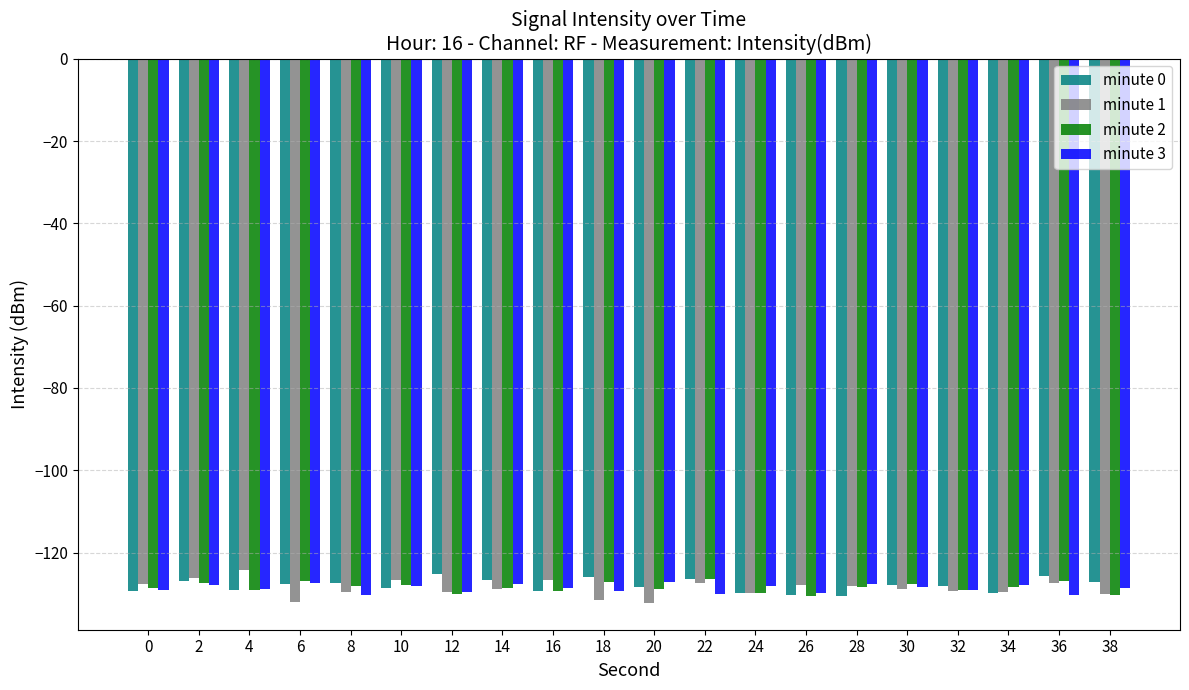

What is the value of the minute 0 bar at the 15th from the left?

-130.5